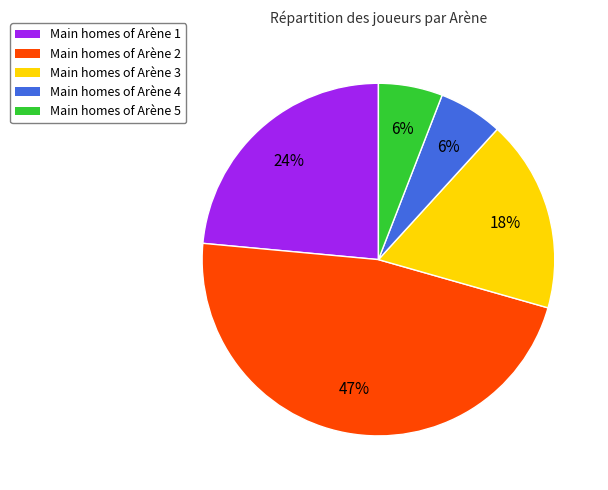

To the nearest percent, what is the difference between the largest and smallest slice percentages?

41%